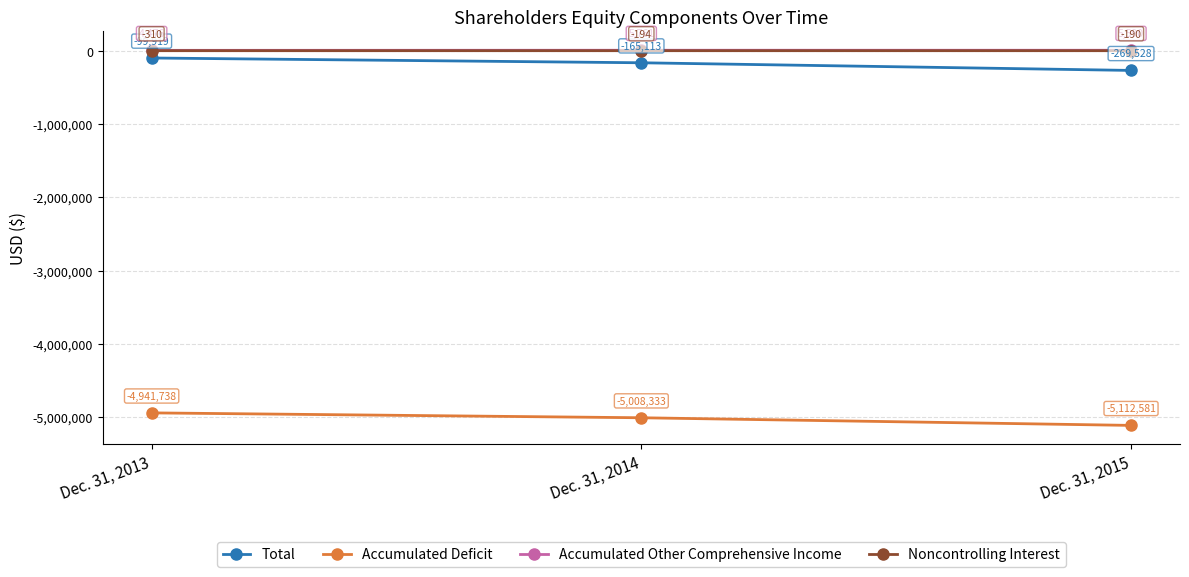

Which series has the largest range (max minus min)?

Accumulated Deficit